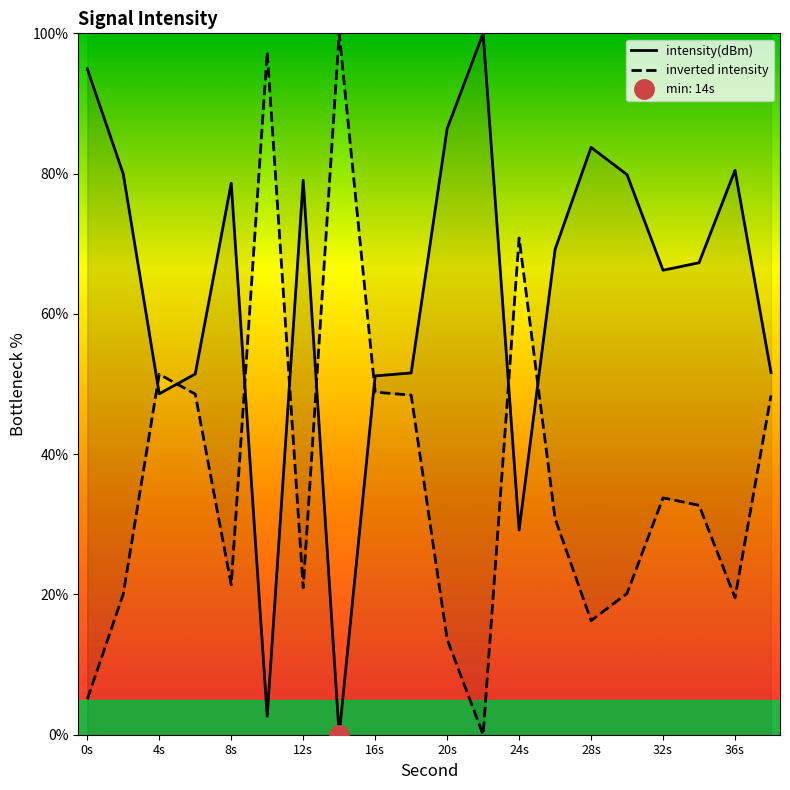

What is the highest value of the intensity(dBm) series?

100.0